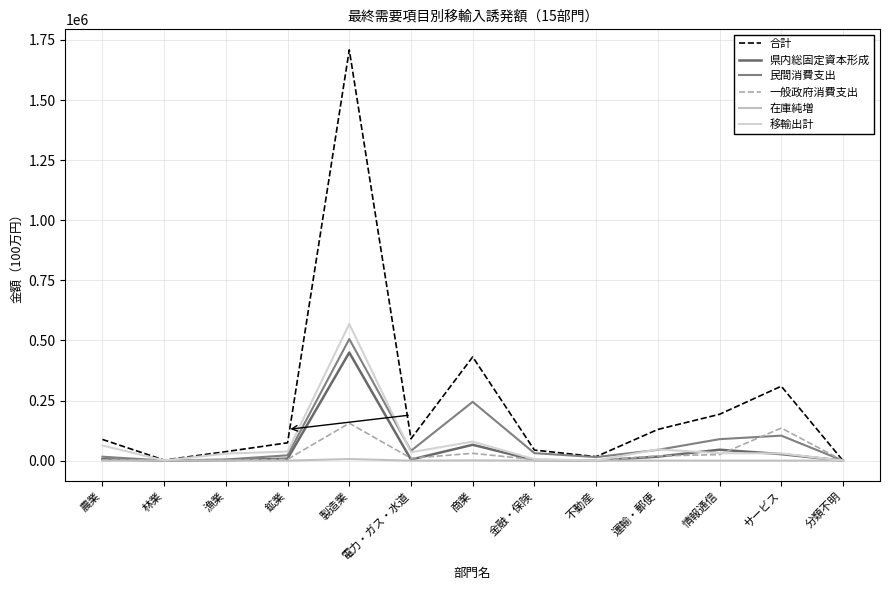

Read the 合計 value at 不動産.

16562.0